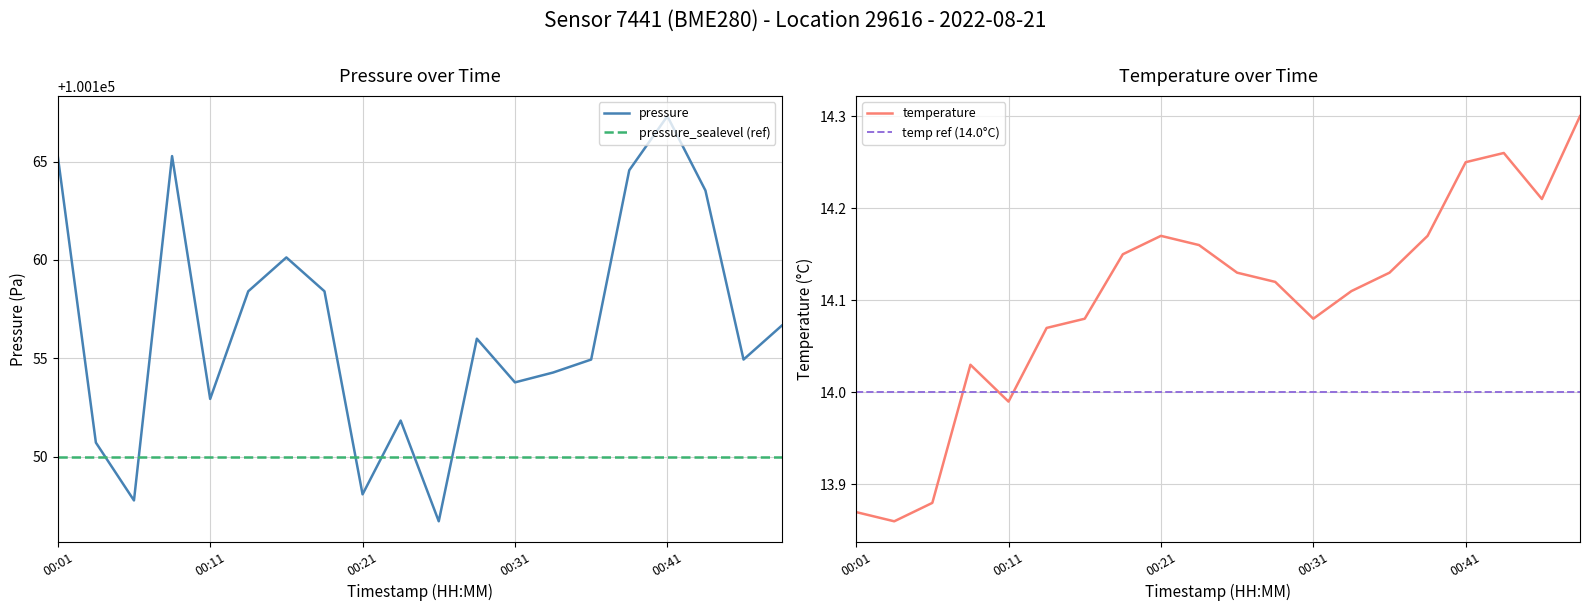

Is this an area chart (filled region under the line)?

No